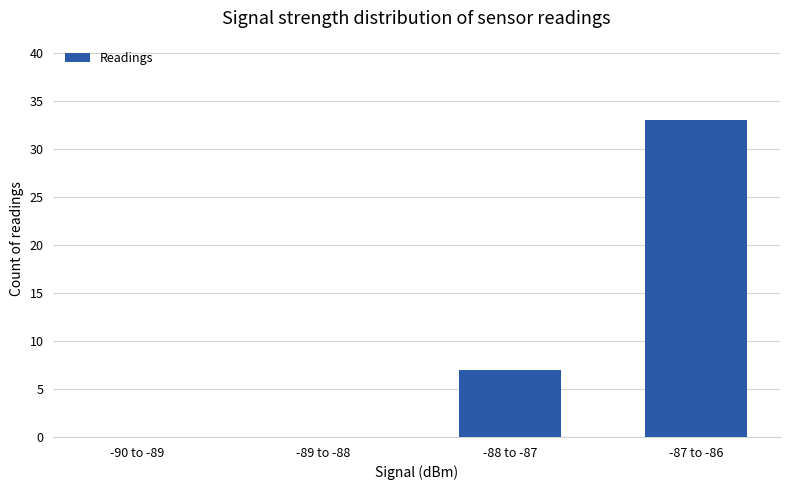

Count the number of categories in the chart.

4